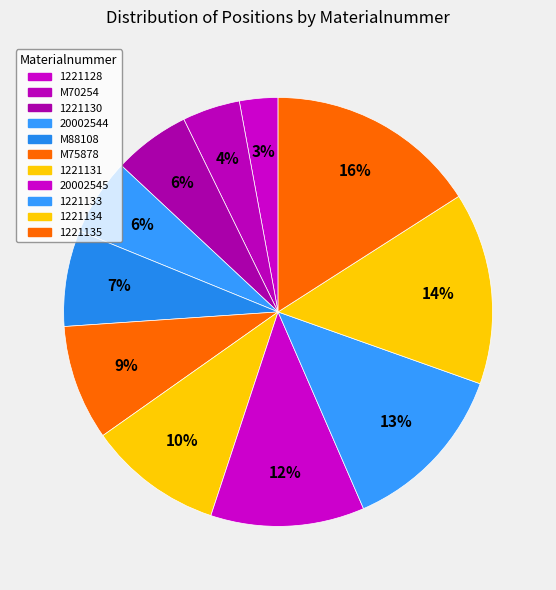

How many slices are in this pie chart?

11